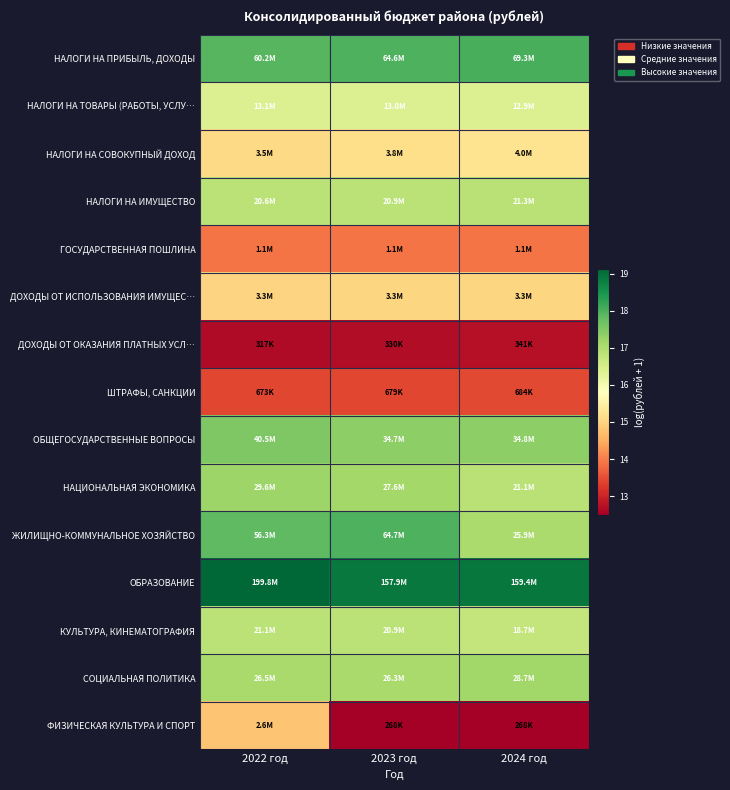

Which series has the largest total across all categories?

ОБРАЗОВАНИЕ